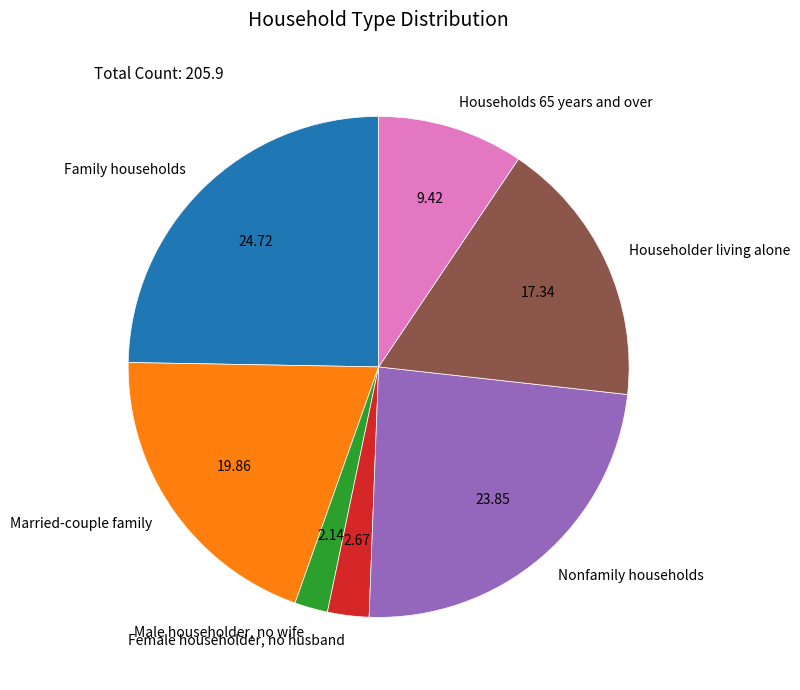

Approximately how many times larger is the value at Households 65 years and over compared to Nonfamily households?

0.4